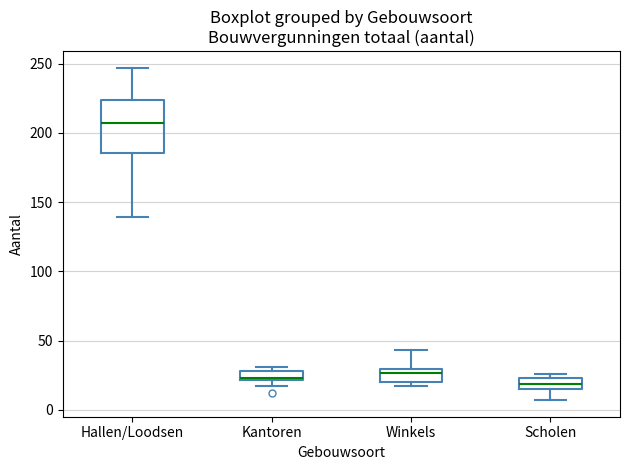

Comparing the boxes themselves (not the whiskers), which one is the tallest?

Hallen/Loodsen